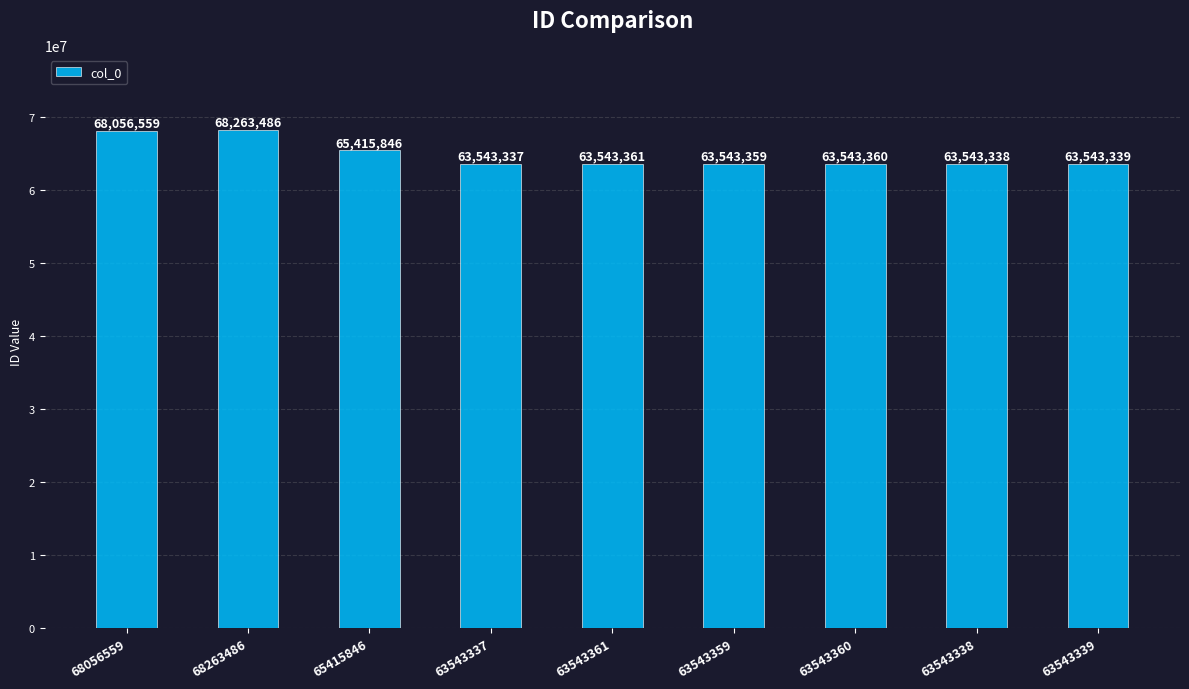

Does the chart contain stacked bars?

No